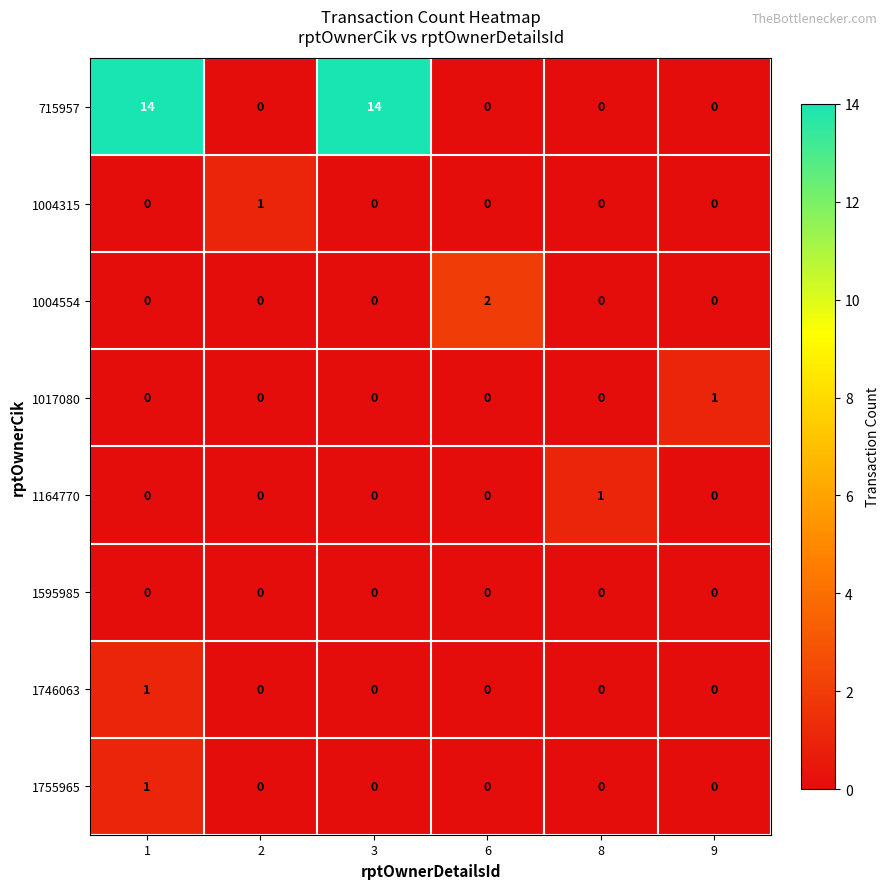

Is the value of 1004554 at 8 greater than the value of 1004315 at 2?

No